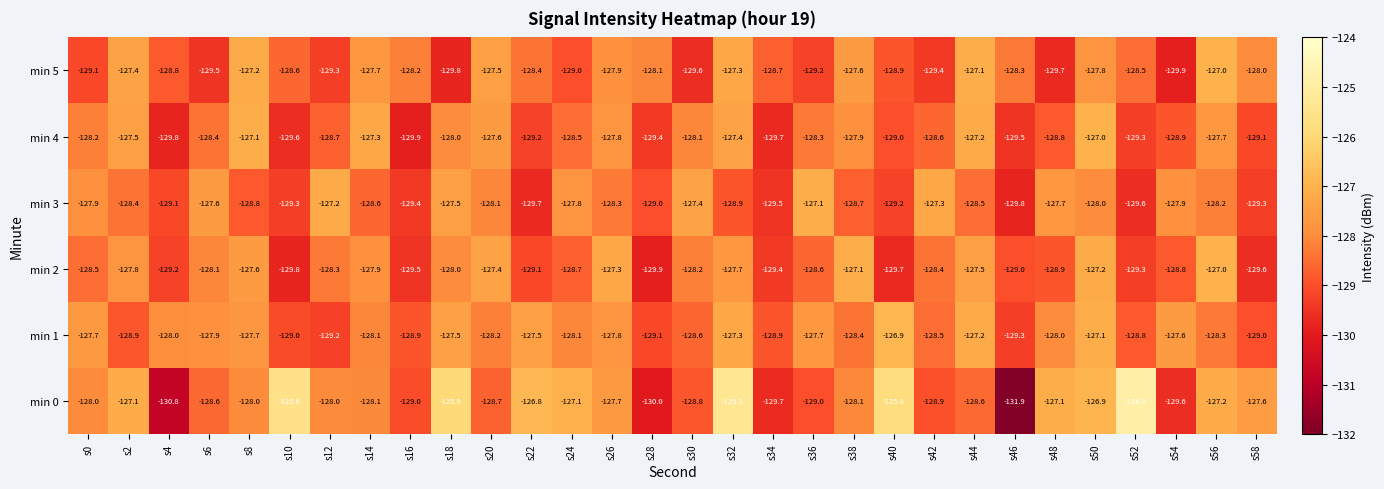

The min 3 series shows -127.4 at s30. True or false?

True